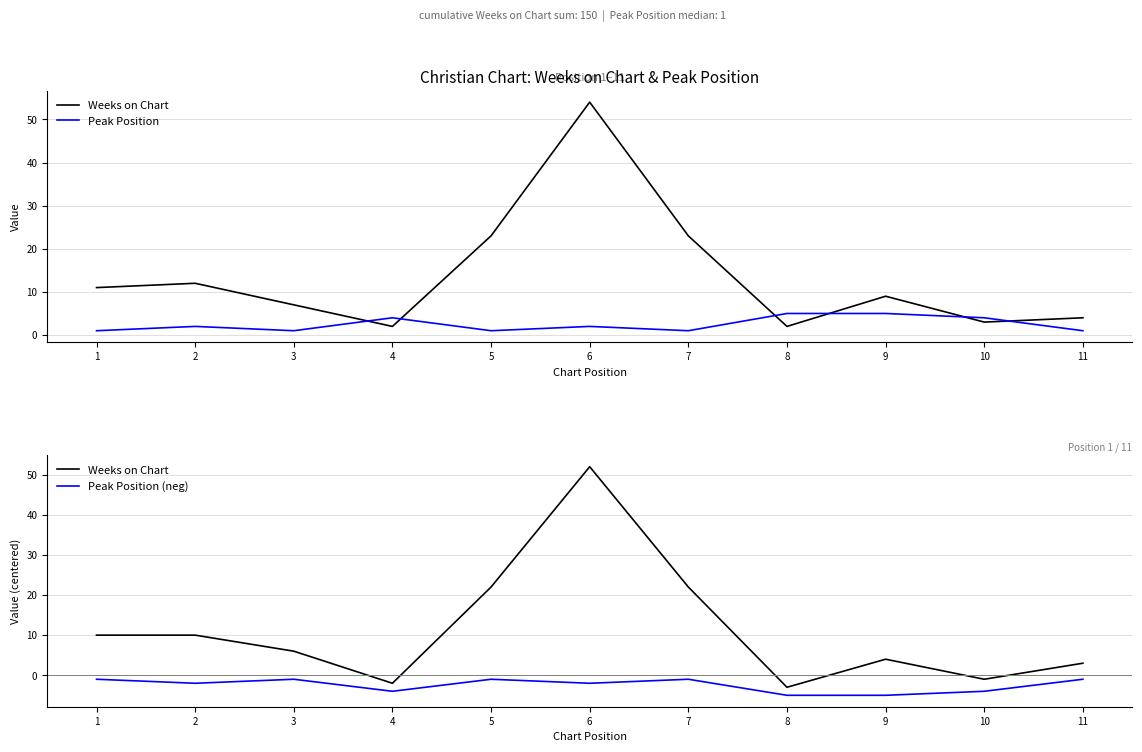

Where is the first local minimum for Peak Position?

3